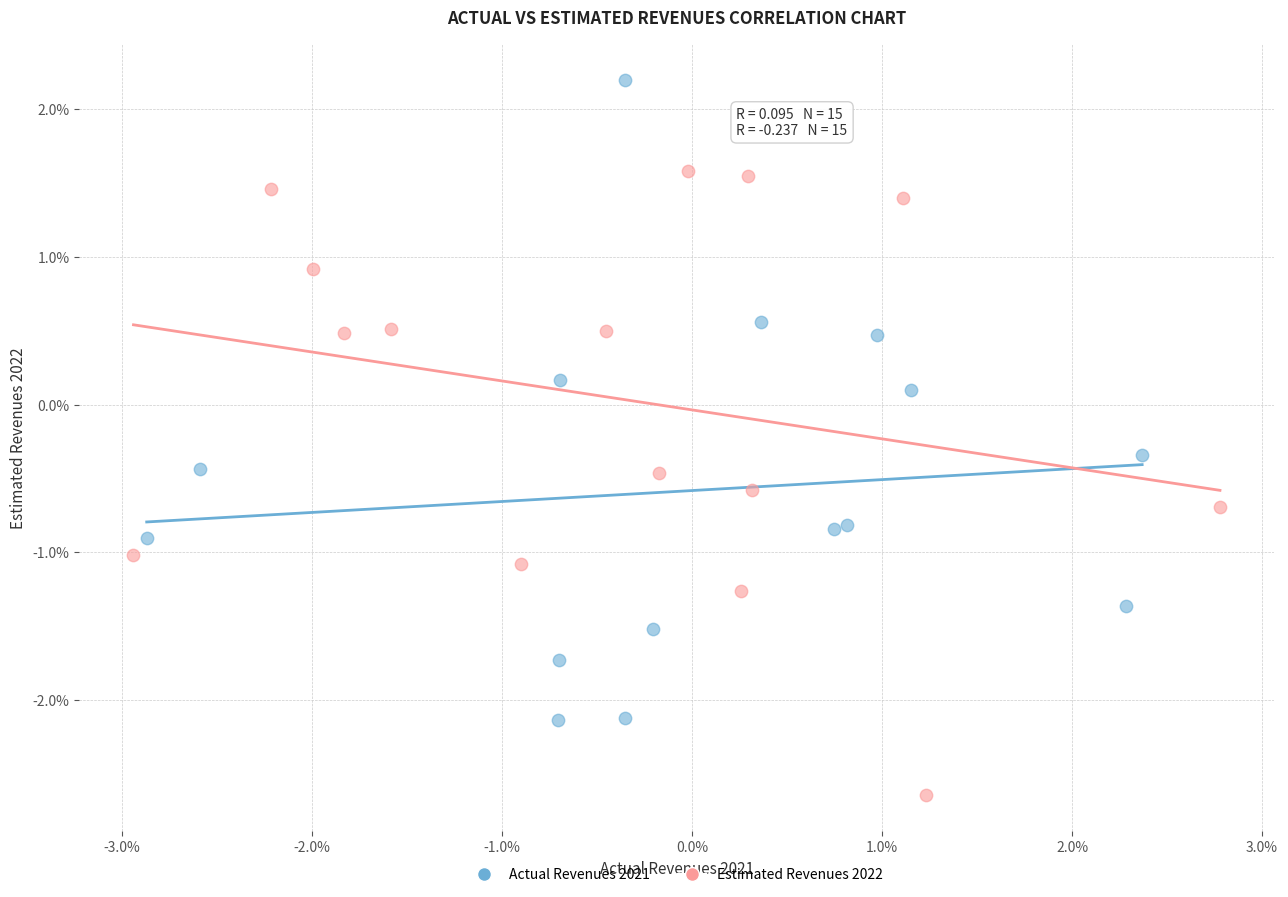

Which series contains the highest Y value?

Actual Revenues 2021